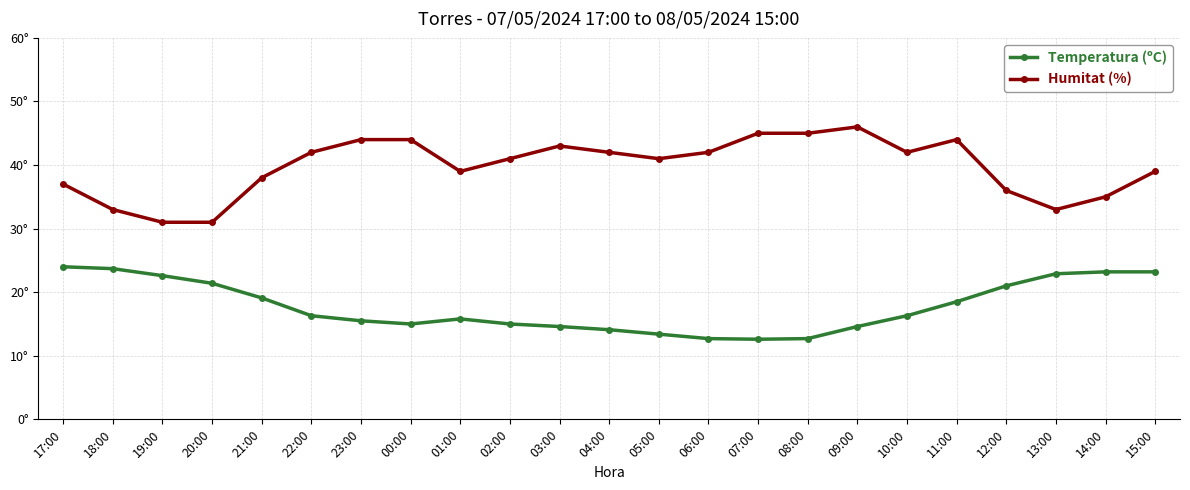

Rank the categories by Humitat (%) value from lowest to highest.

19:00, 20:00, 18:00, 13:00, 14:00, 12:00, 17:00, 21:00, 01:00, 15:00, 02:00, 05:00, 22:00, 04:00, 06:00, 10:00, 03:00, 23:00, 00:00, 11:00, 07:00, 08:00, 09:00